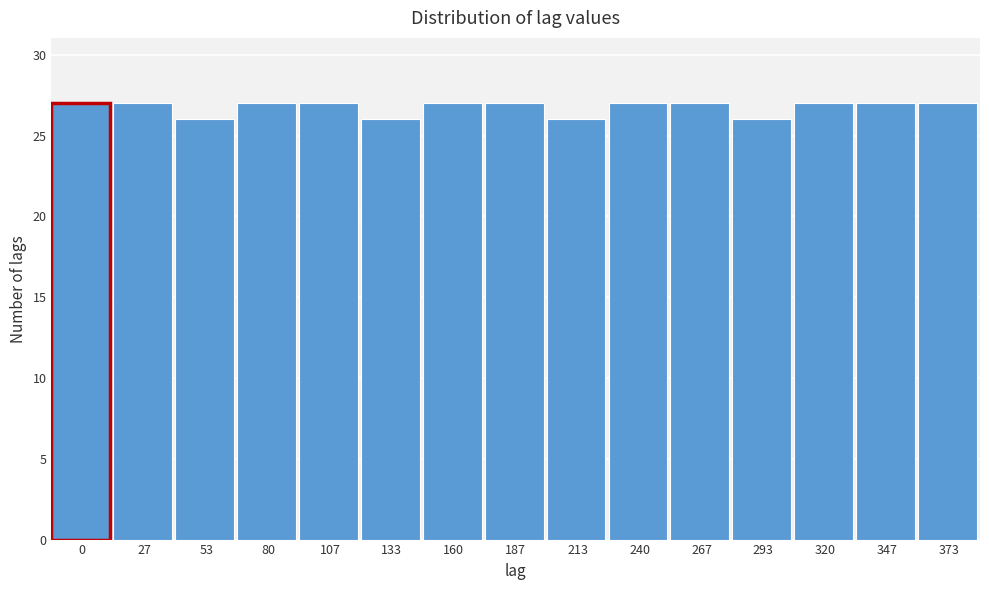

Reading left to right, transcribe all the data shown in this chart.

27	27	26	27	27	26	27	27	26	27	27	26	27	27	27